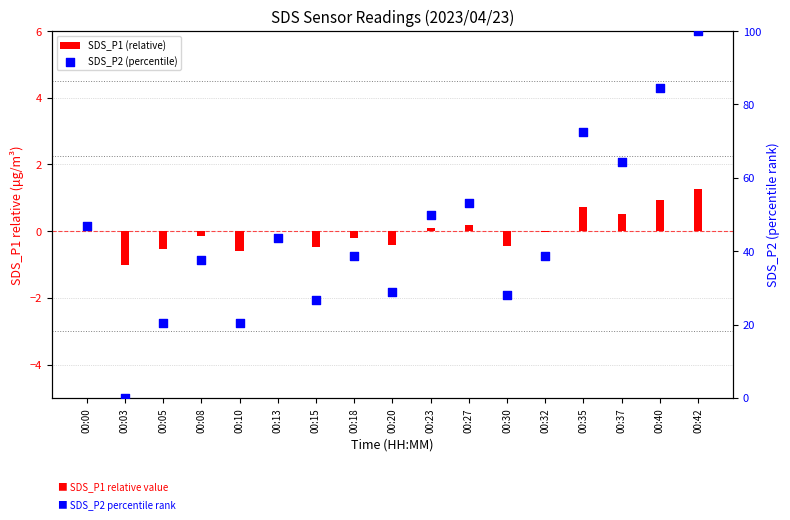

At how many categories does at least one series exceed 74?

2